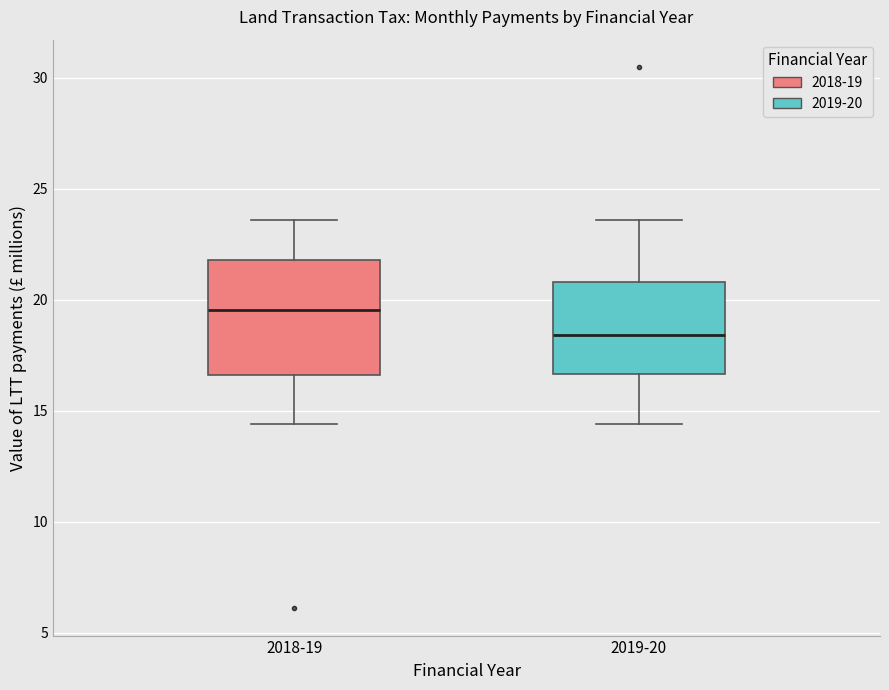

Comparing the boxes themselves (not the whiskers), which one is the tallest?

2018-19